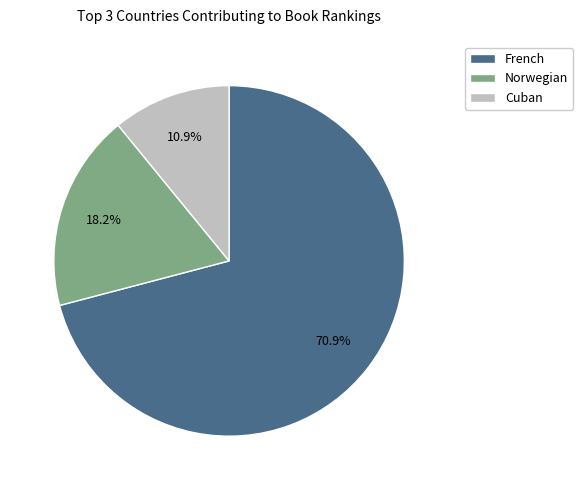

Rank the categories by value from lowest to highest.

Cuban, Norwegian, French